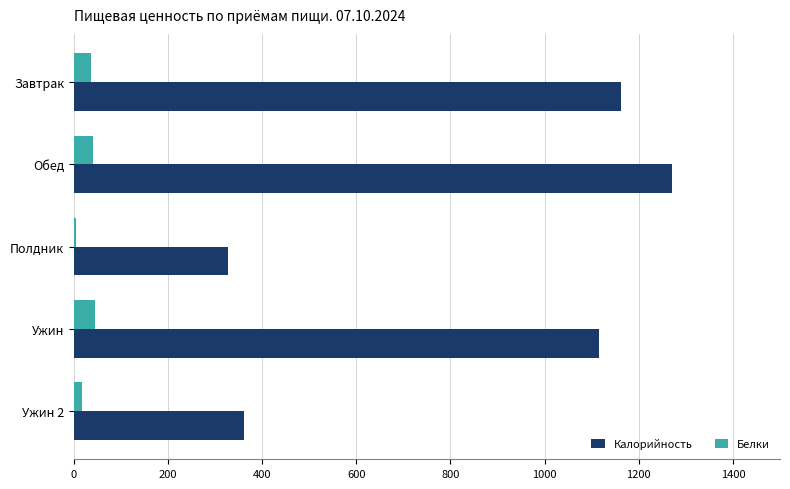

Which series has the largest total across all categories?

Калорийность